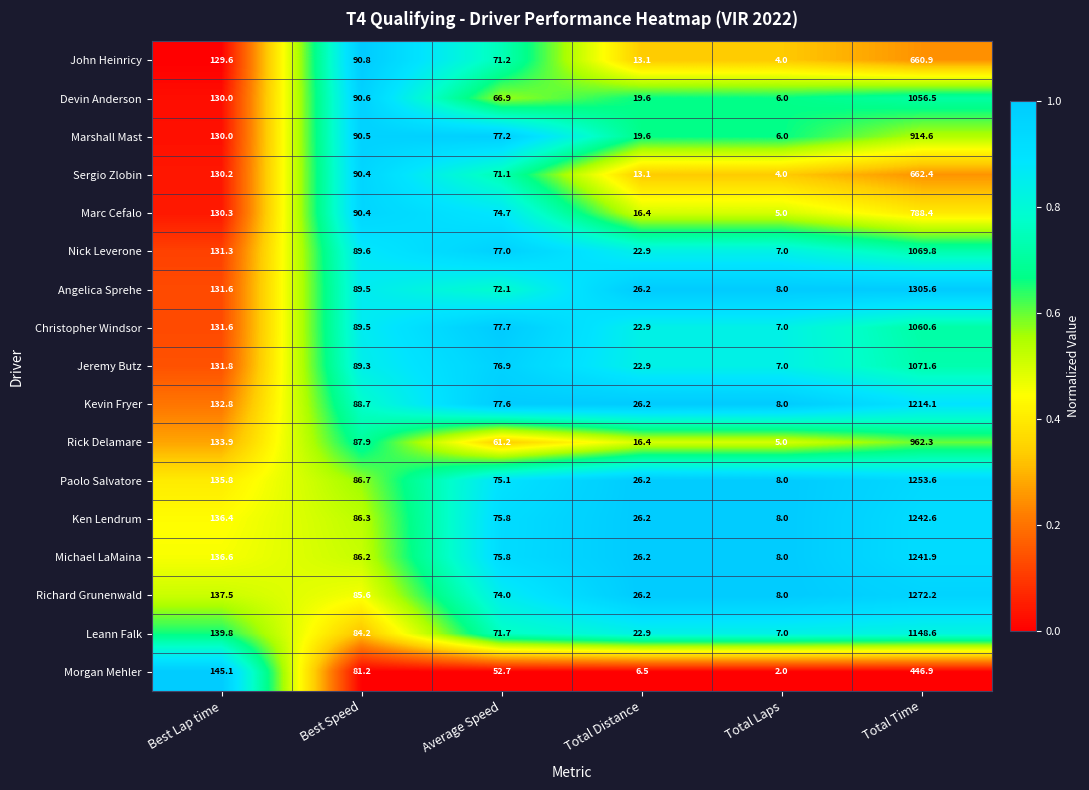

What is the difference between the maximum and minimum values in the Jeremy Butz series?

1064.6